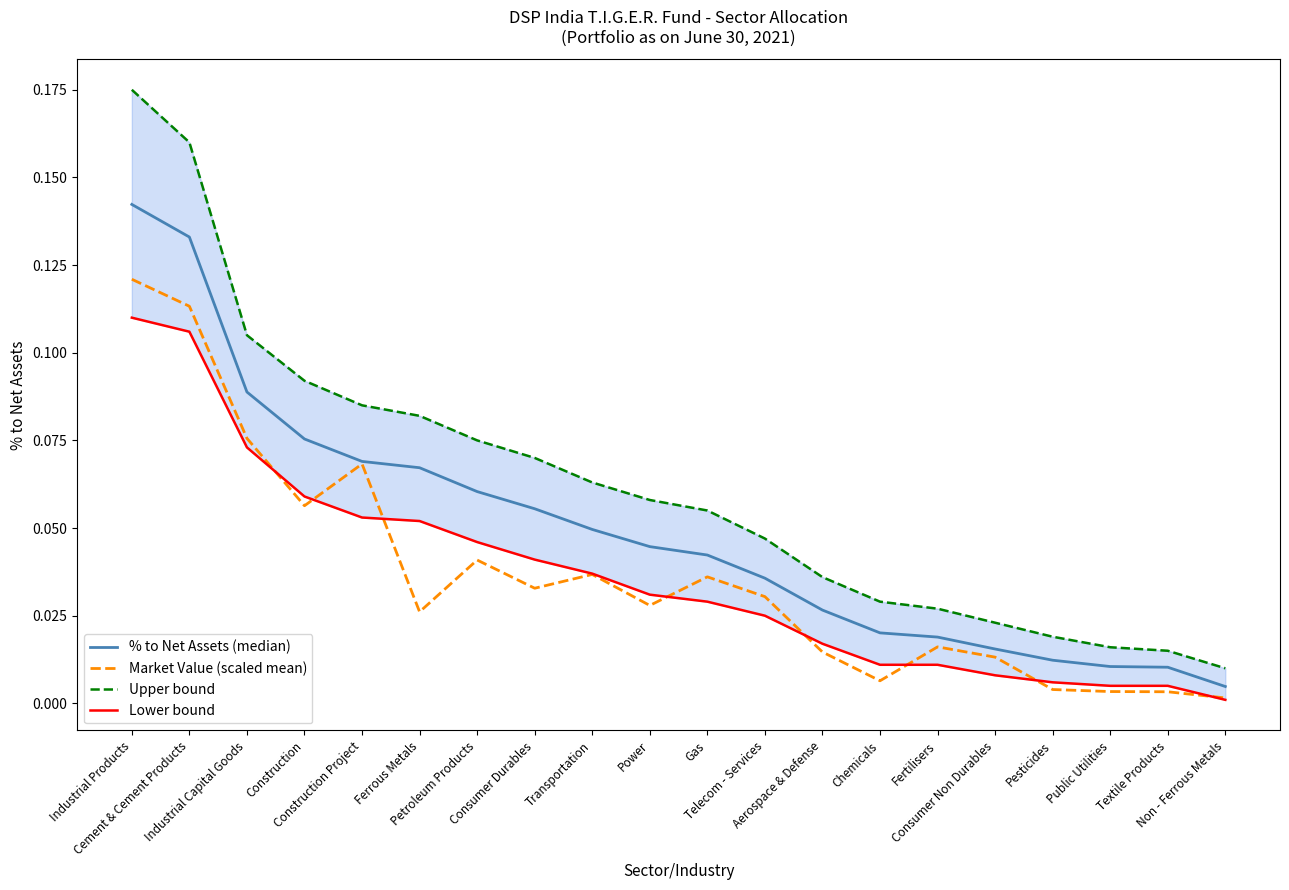

At Textile Products, list the series in order from largest to smallest.

Upper bound, % to Net Assets (median), Lower bound, Market Value (scaled mean)